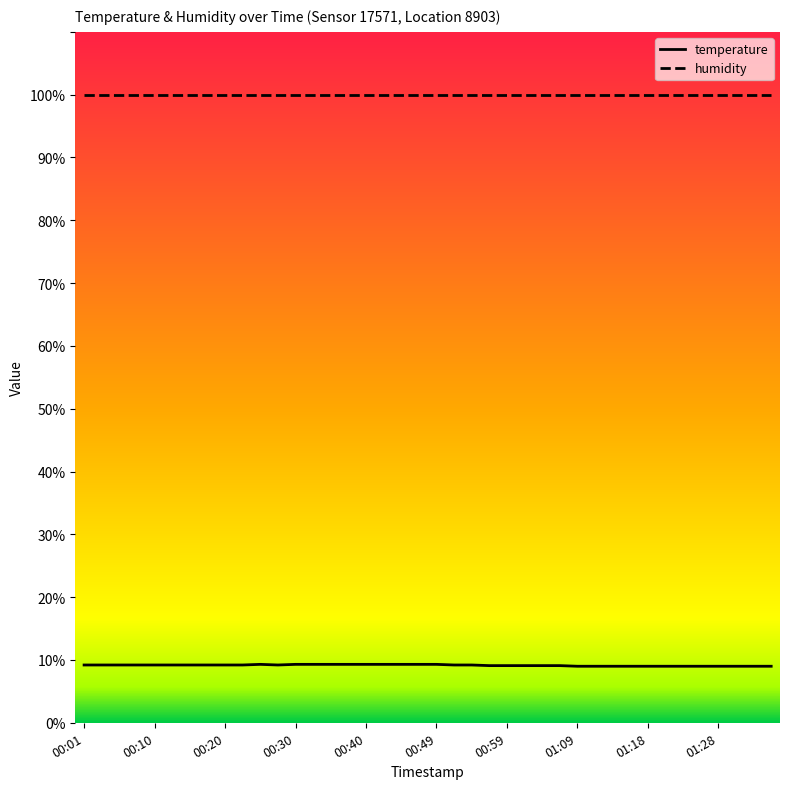

What is the value of the 26th point from the left?

9.1